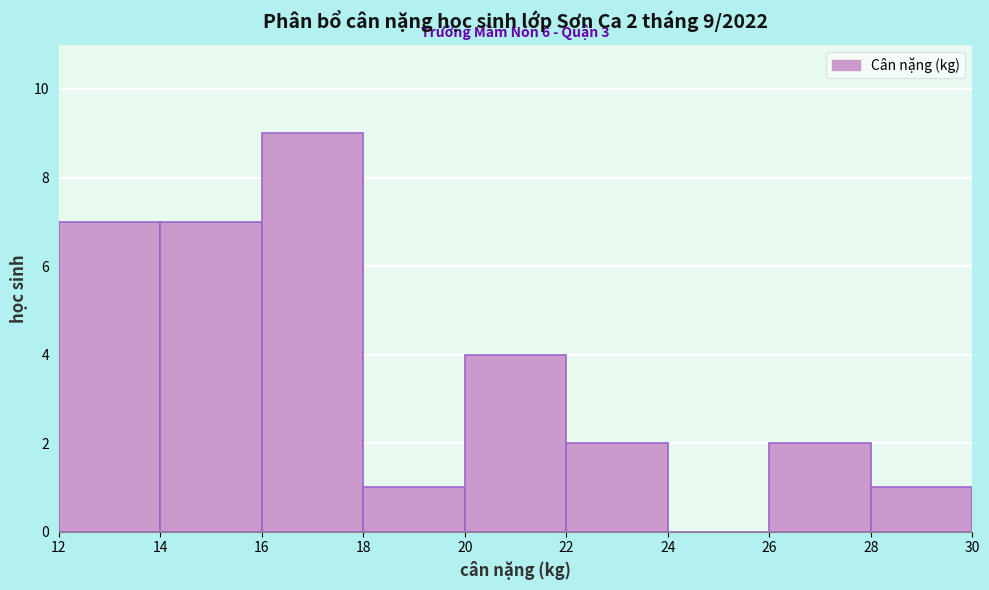

Over which range of the x-axis is the bar tallest?

16 to 18